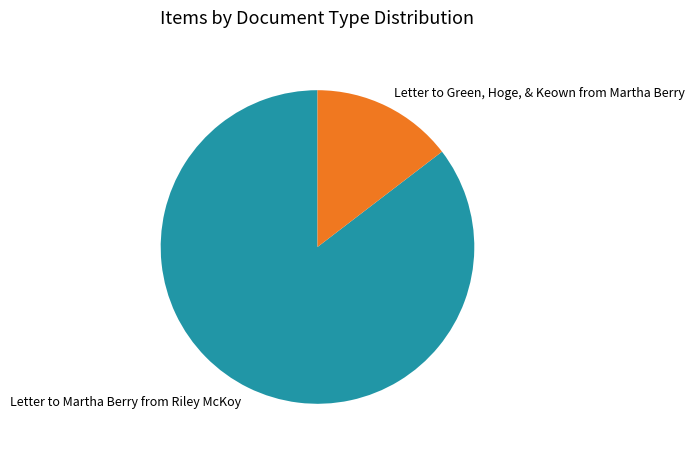

Do Letter to Martha Berry from Riley McKoy and Letter to Green, Hoge, & Keown from Martha Berry together represent more than half of the pie?

Yes